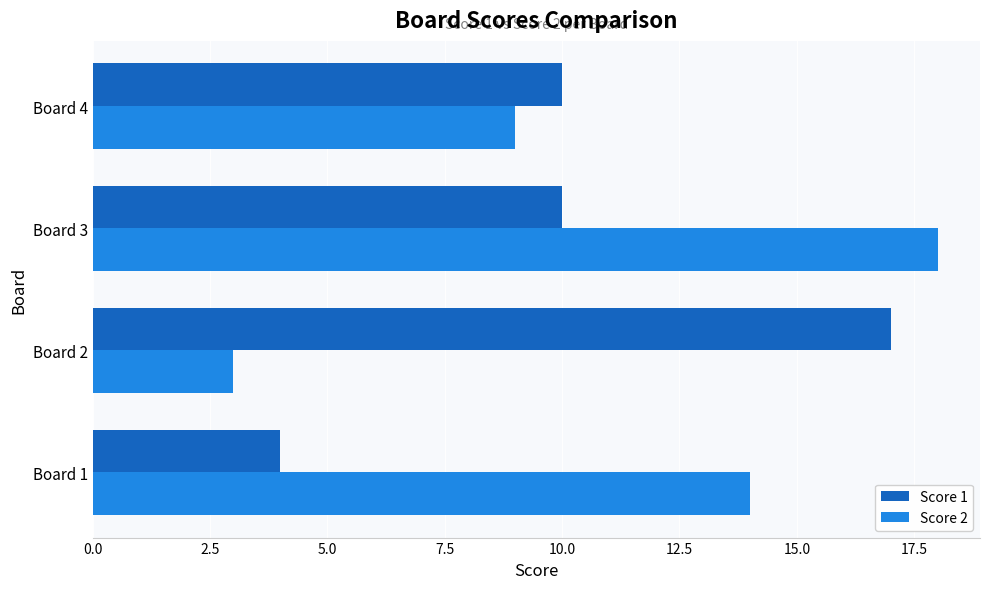

Rank the series by their average value, from highest to lowest.

Score 2, Score 1